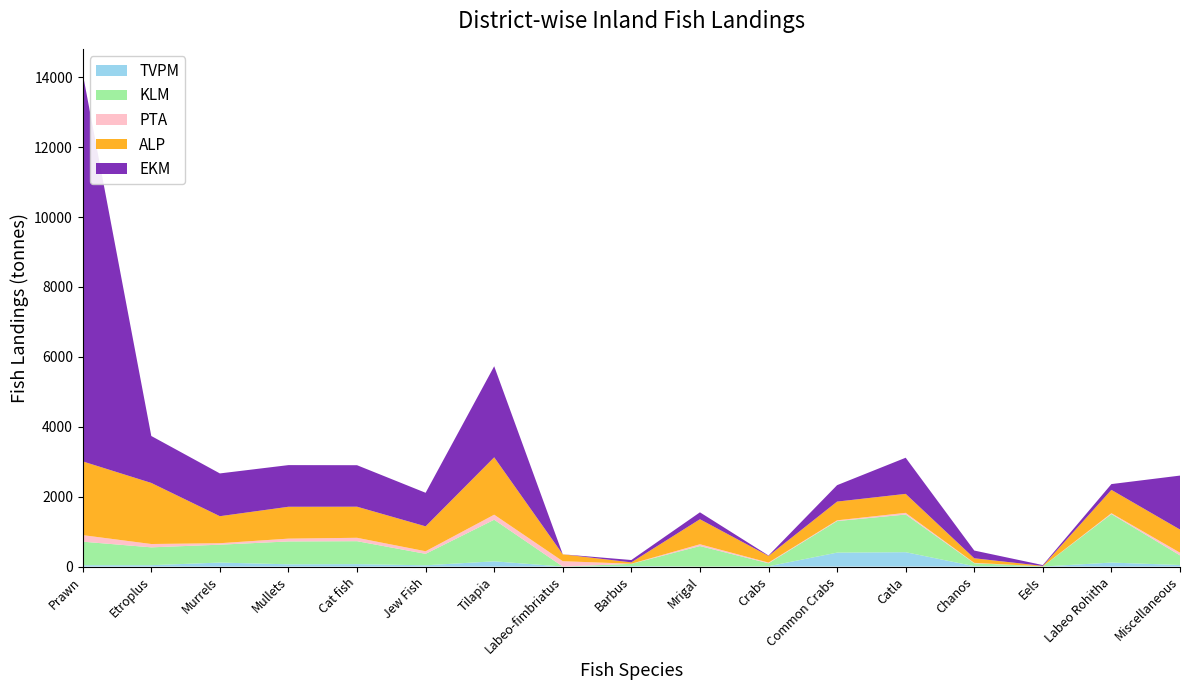

What is the maximum value for TVPM?

411